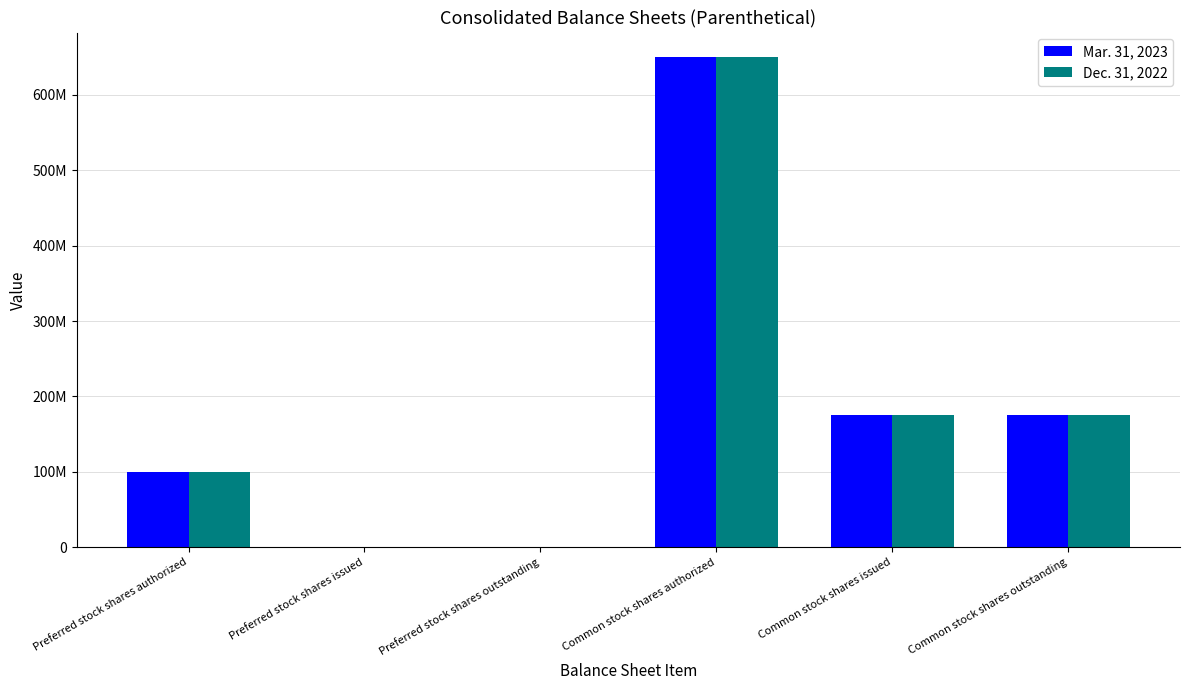

Where is Mar. 31, 2023 nearest to the value 325087000?

Common stock shares issued